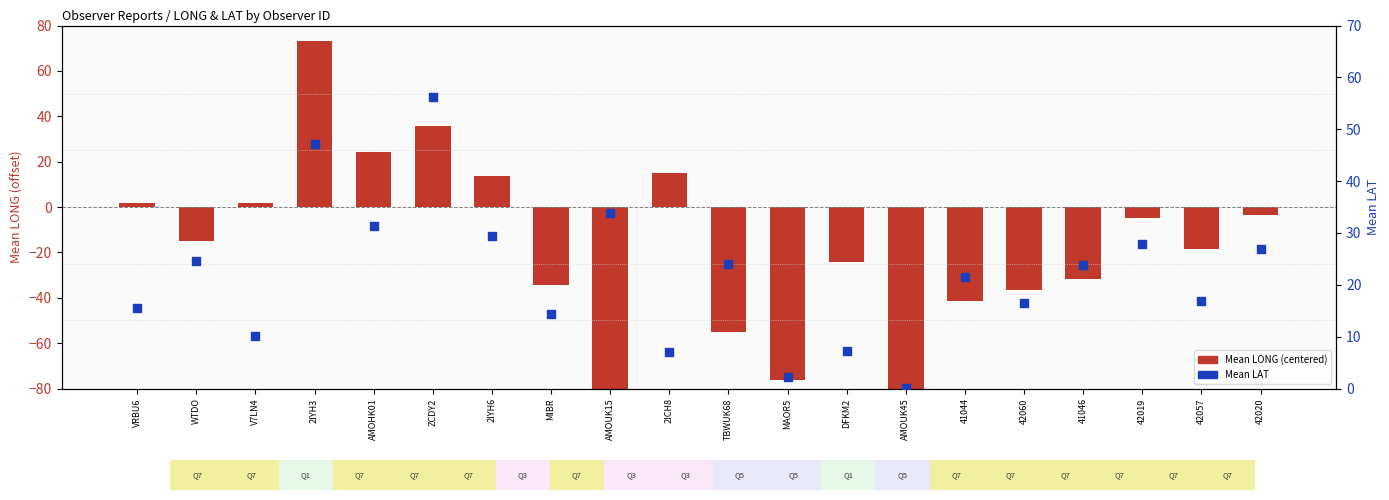

At how many categories does at least one series exceed 14?

16